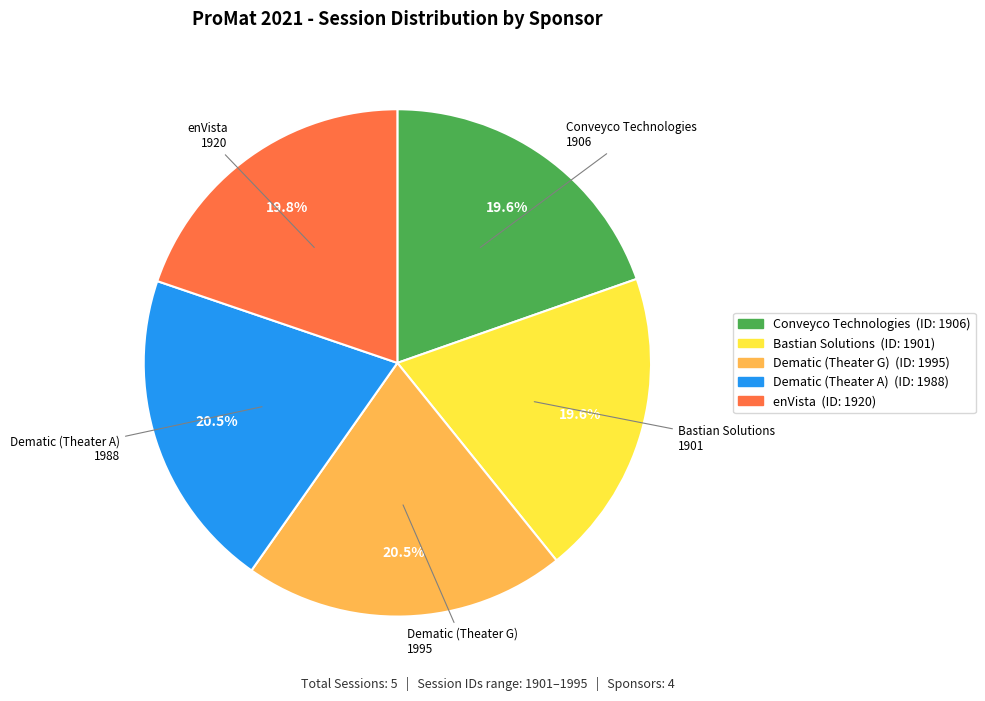

Which has a higher value, Dematic (Theater A) or Conveyco Technologies?

Dematic (Theater A)